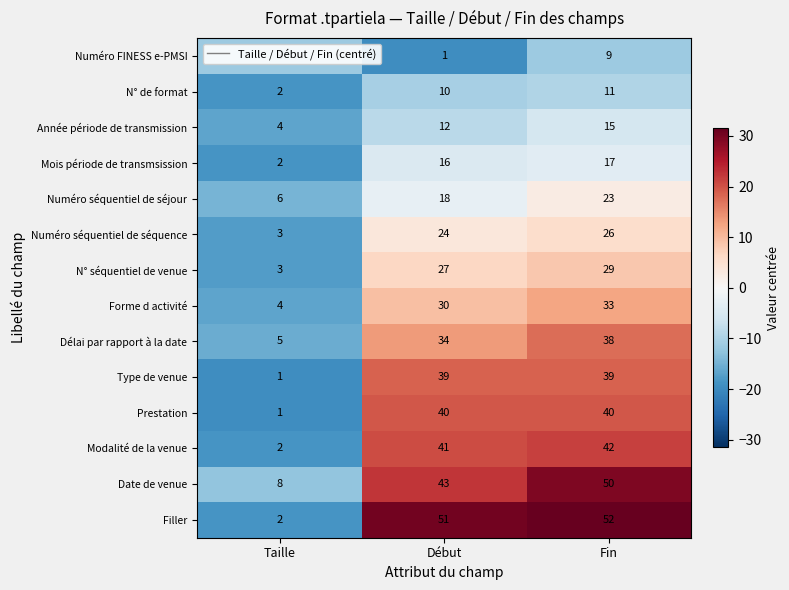

How many categories are shown in the chart?

3